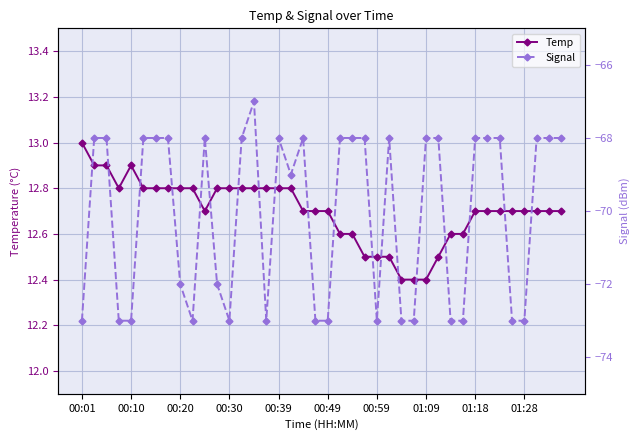

True or false: Temp has more than 0 interior local peaks.

True